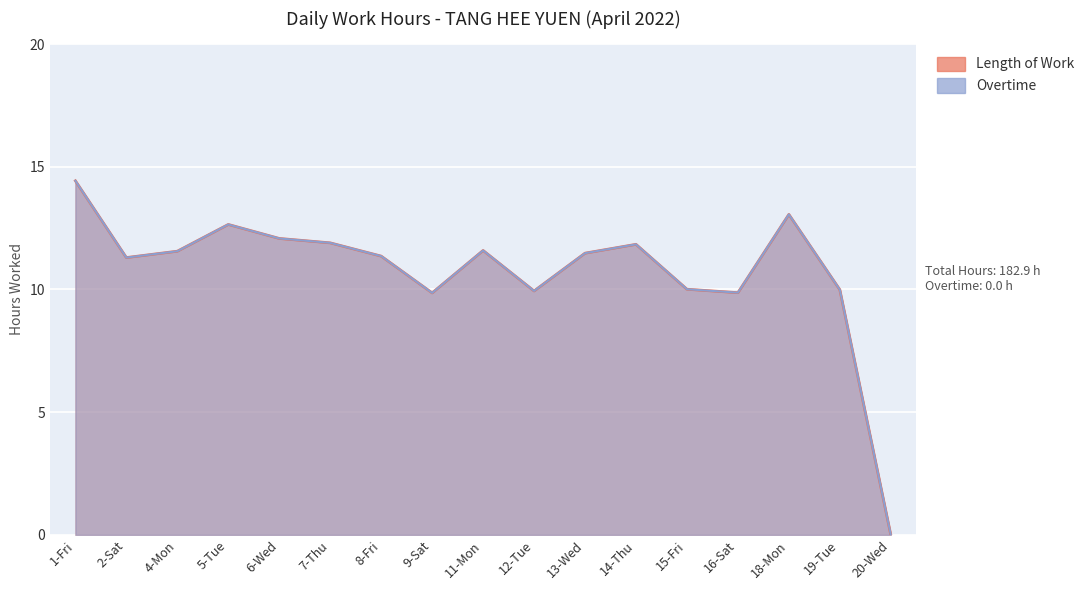

True or false: there are more than 2 points higher than both neighbors.

True